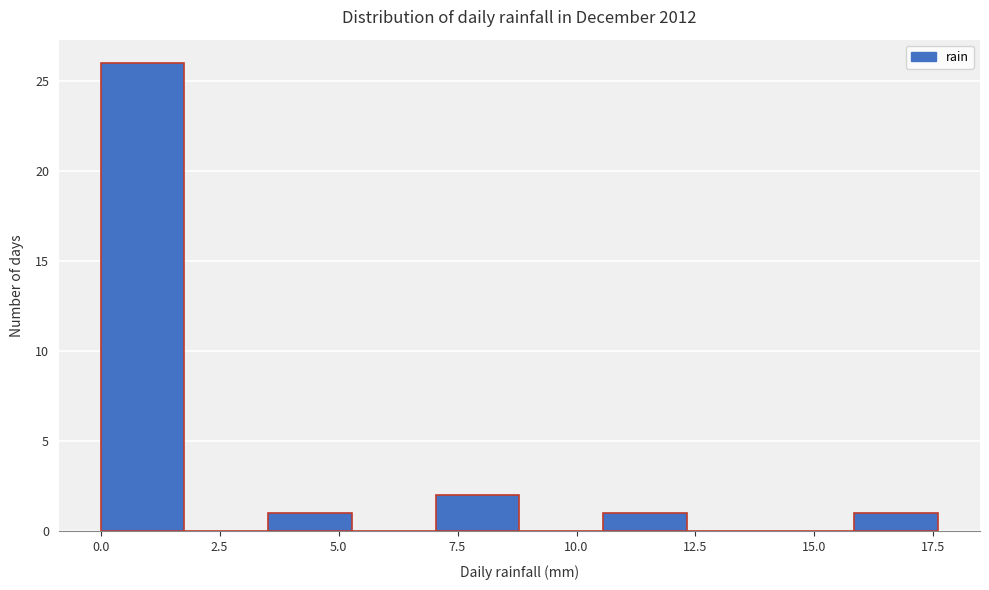

Around what value on the x-axis is the tallest bar? Give the approximate position of its centre, as read against the axis.

1.0